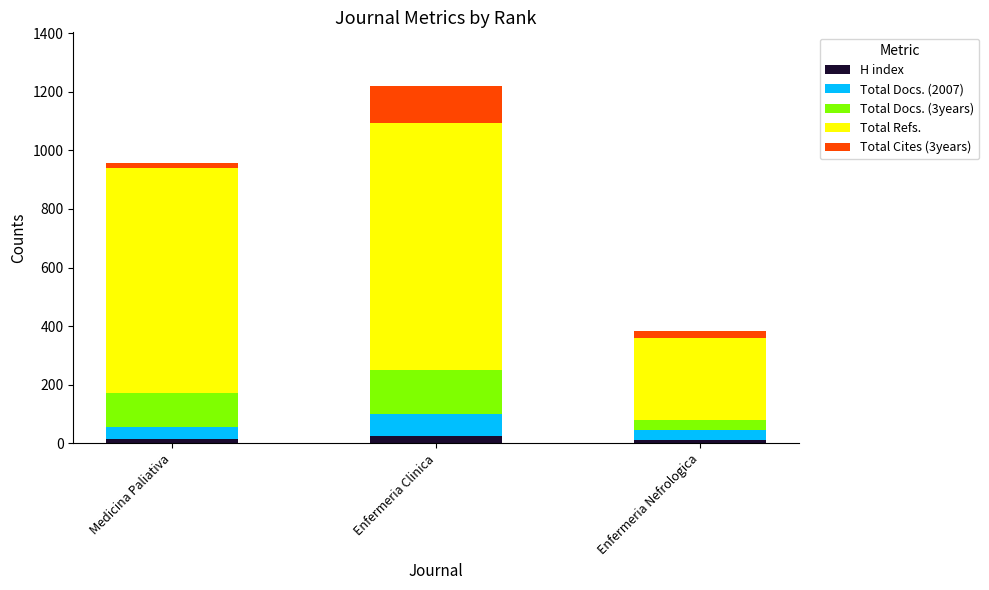

What is the average value of the H index series?

17